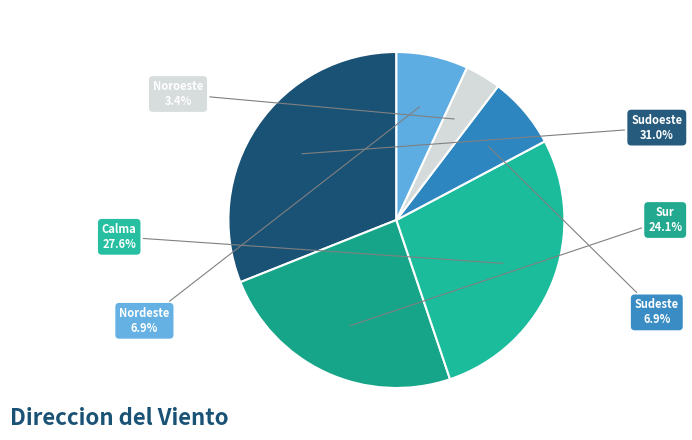

What percentage is the Nordeste slice, to the nearest percent?

7%